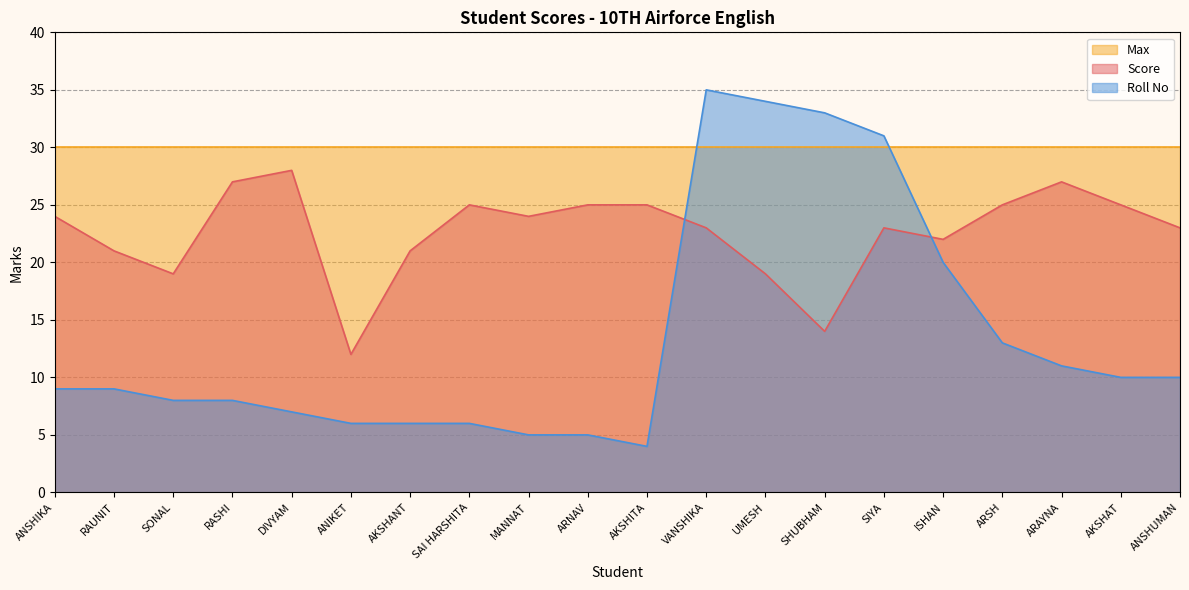

Is the value of Roll No at AKSHANT greater than the value of Score at AKSHITA?

No